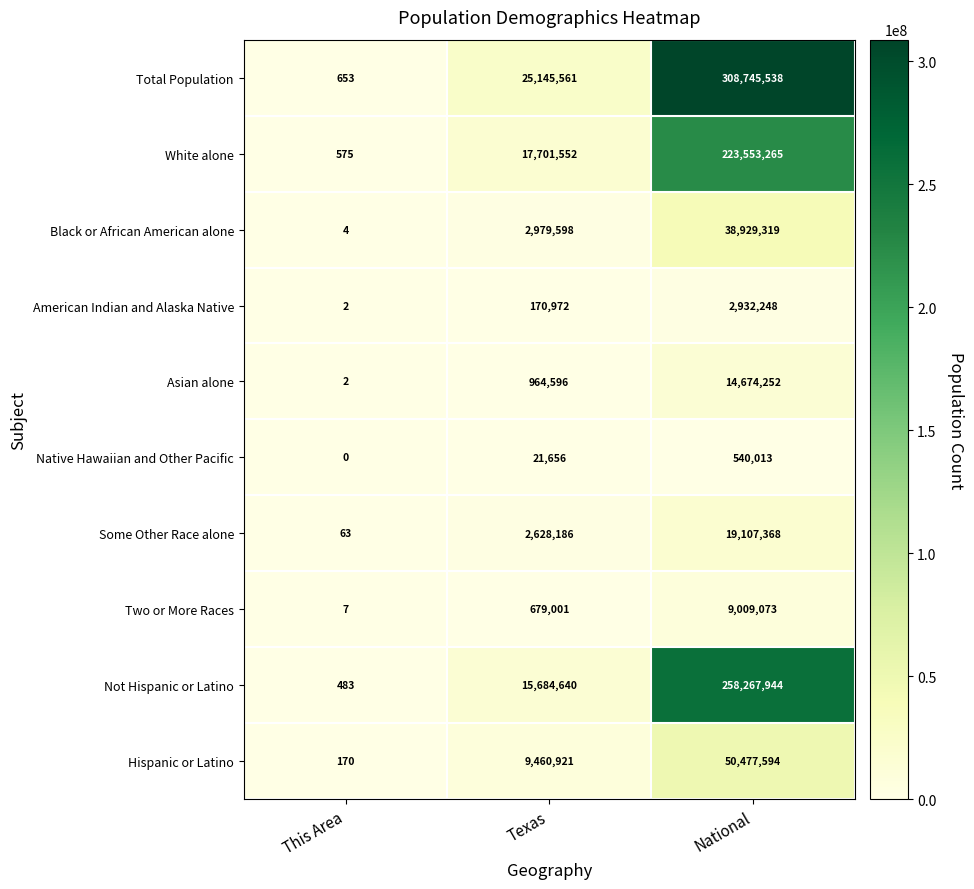

Which series changed the most between This Area and National?

Total Population